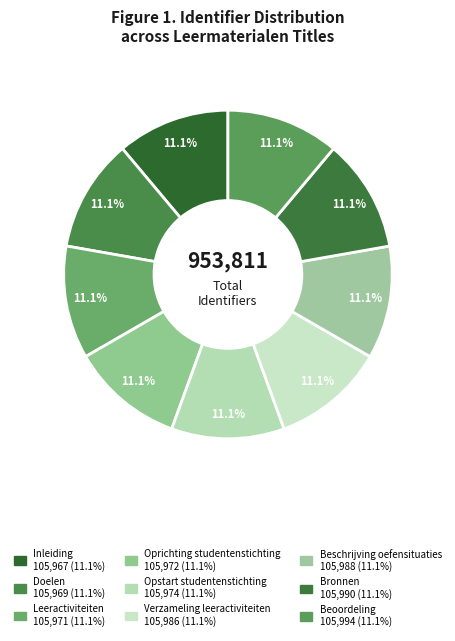

Between Doelen and Verzameling leeractiviteiten, which is larger?

Verzameling leeractiviteiten